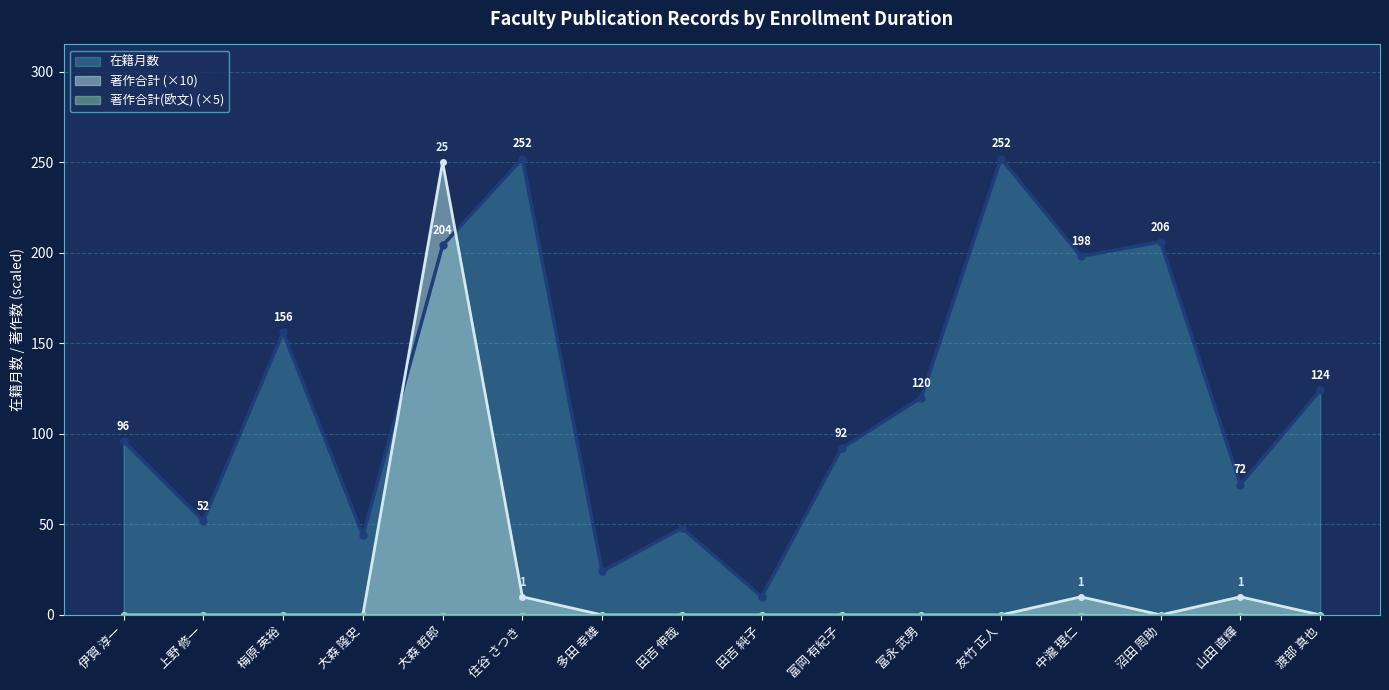

What is the value of the 在籍月数 point at the 16th from the left?

124